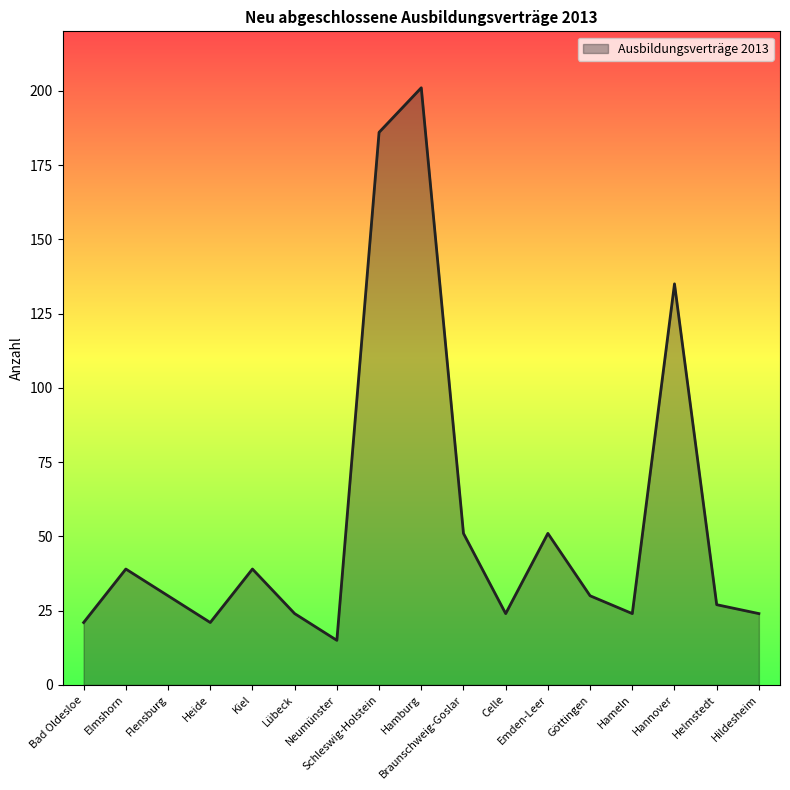

Reading left to right, list all the values displayed in this chart.

21	39	30	21	39	24	15	186	201	51	24	51	30	24	135	27	24